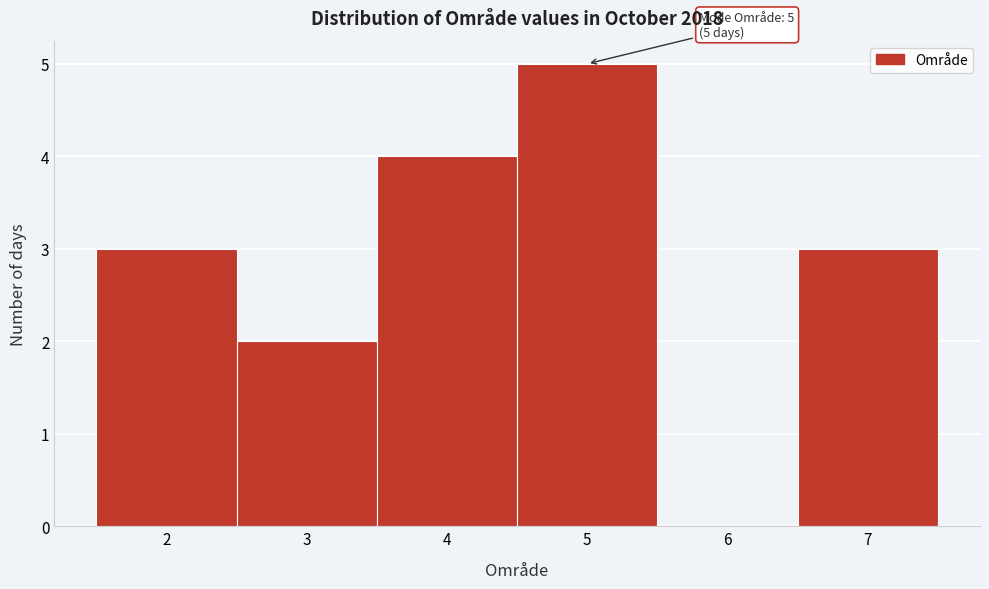

Which range on the x-axis has the tallest bar?

4.5 to 5.5